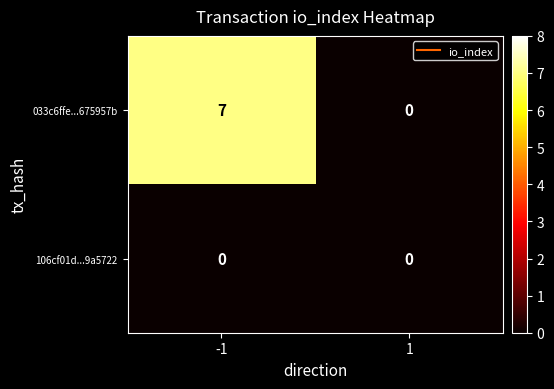

Rank the series by their maximum value, from highest to lowest.

033c6ffe...675957b, 106cf01d...9a5722